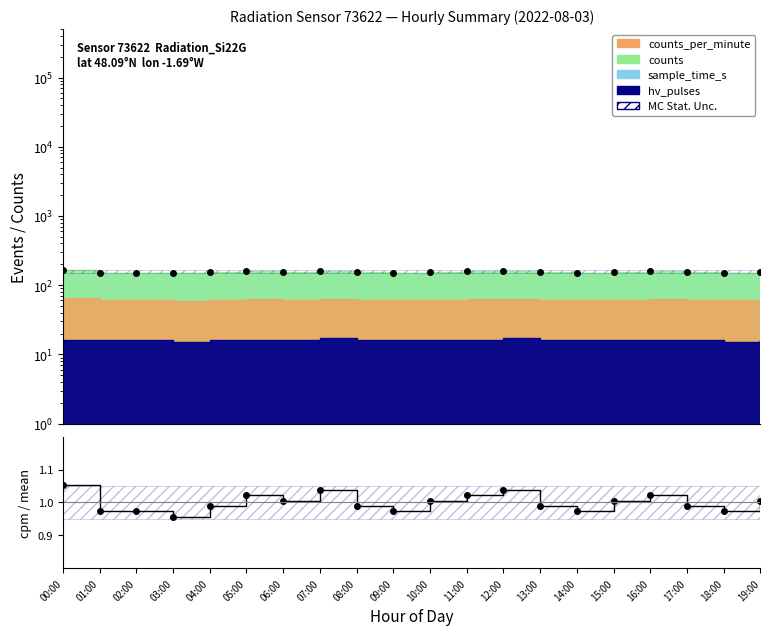

True or false: counts_per_minute and counts cross at least once.

False